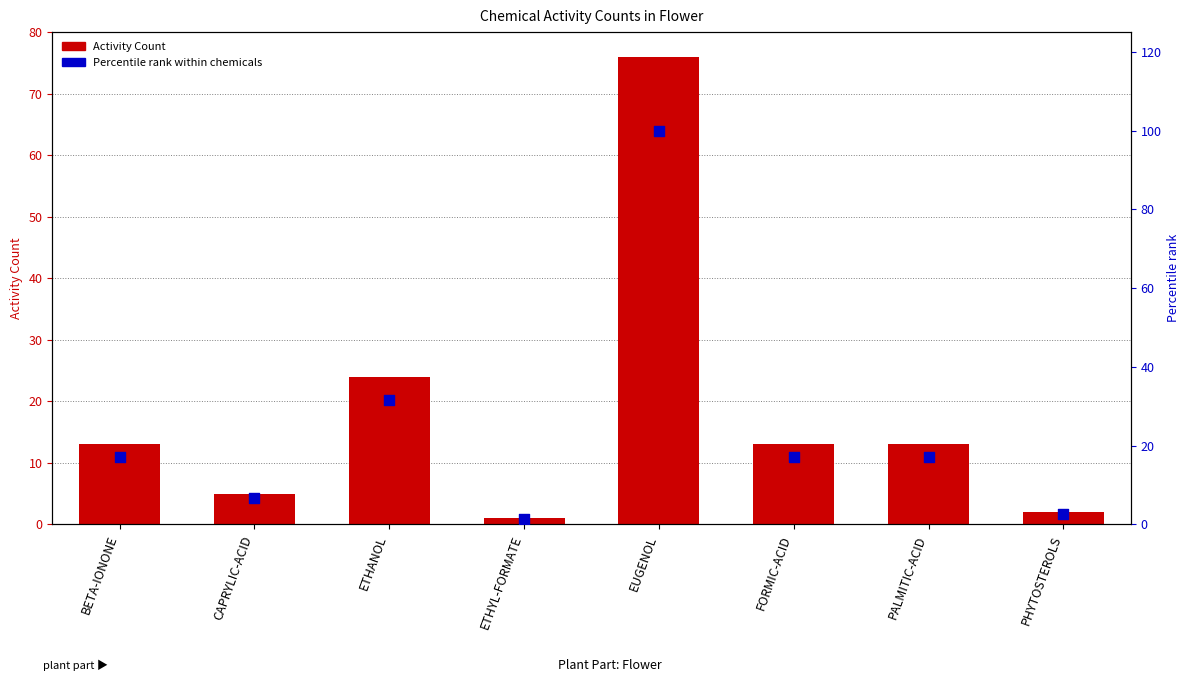

Which series contains the lowest Y value?

Activity Count